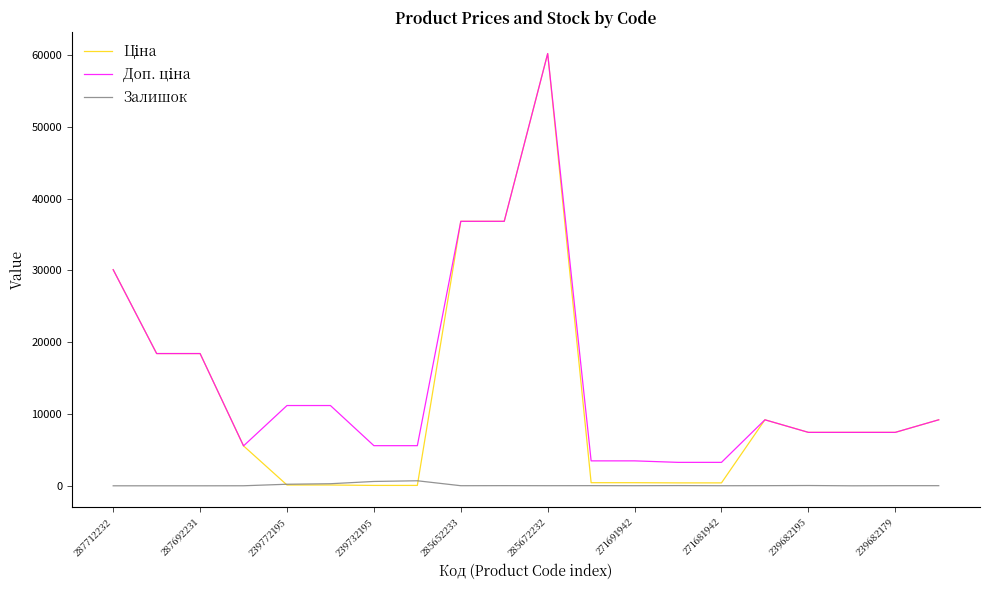

Does the chart display data point markers on the line(s)?

No